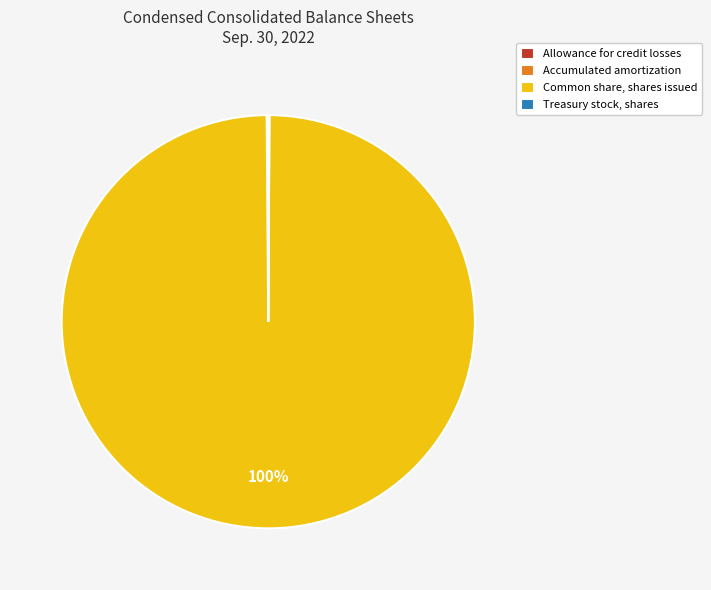

To the nearest percent, what portion does Common share, shares issued represent?

100%